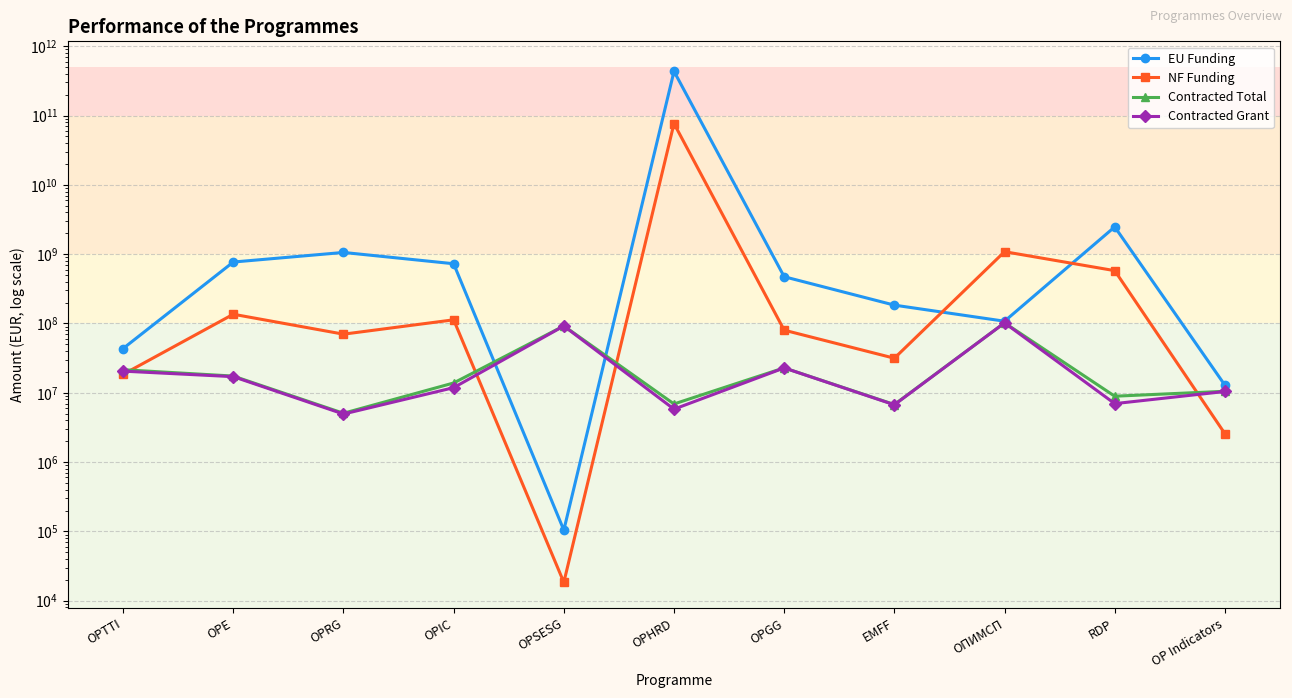

True or false: NF Funding and EU Funding cross at least once.

True